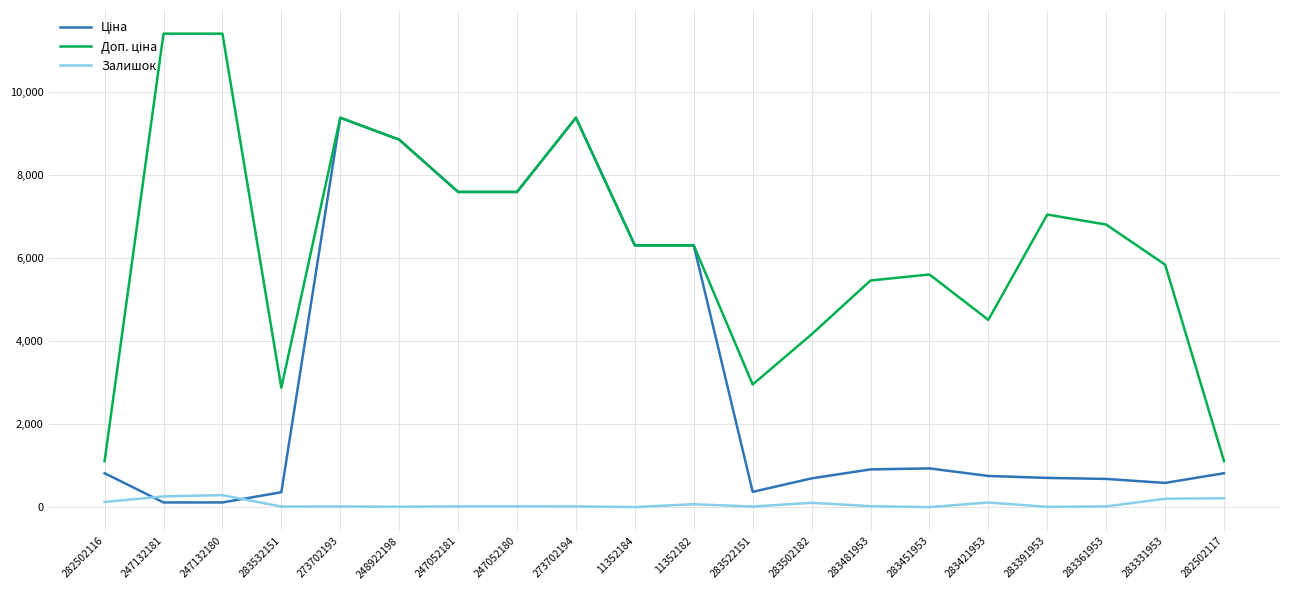

What is the difference between the highest and lowest values at 283481953?

5438.3